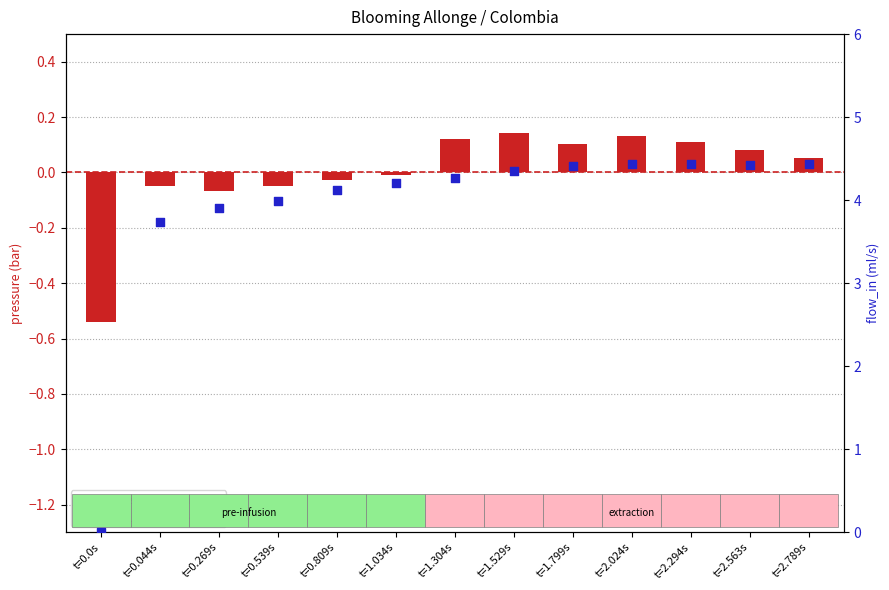

Is the value of flow_in at t=1.799s greater than the value of pressure (centered) at t=2.563s?

Yes